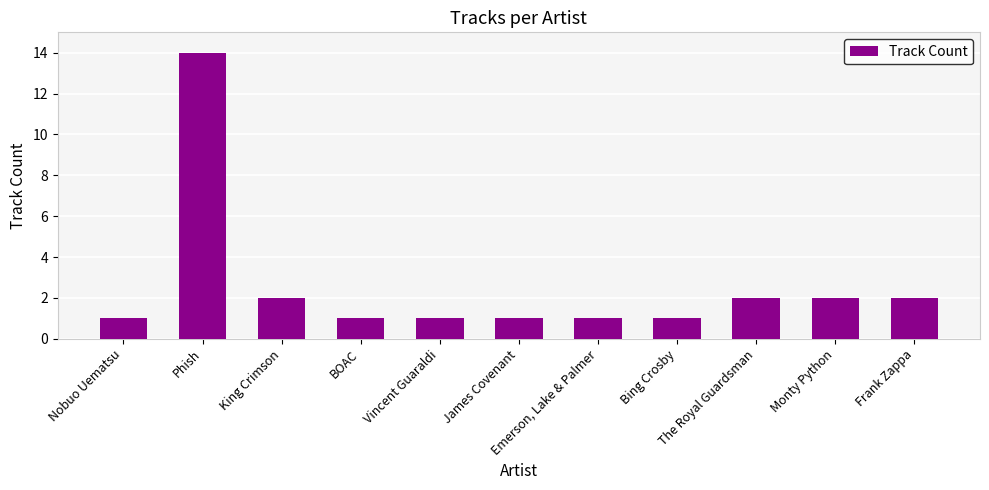

What position from the left is The Royal Guardsman?

9